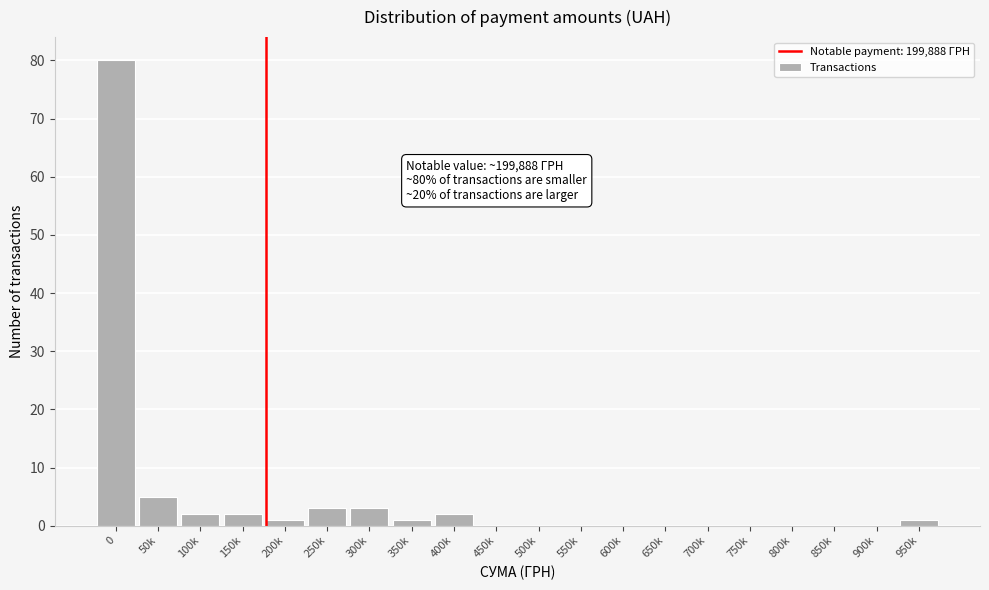

Reading left to right, what are all the values shown in this chart?

0=80	50k=5	100k=2	150k=2	200k=1	250k=3	300k=3	350k=1	400k=2	450k=0	500k=0	550k=0	600k=0	650k=0	700k=0	750k=0	800k=0	850k=0	900k=0	950k=1